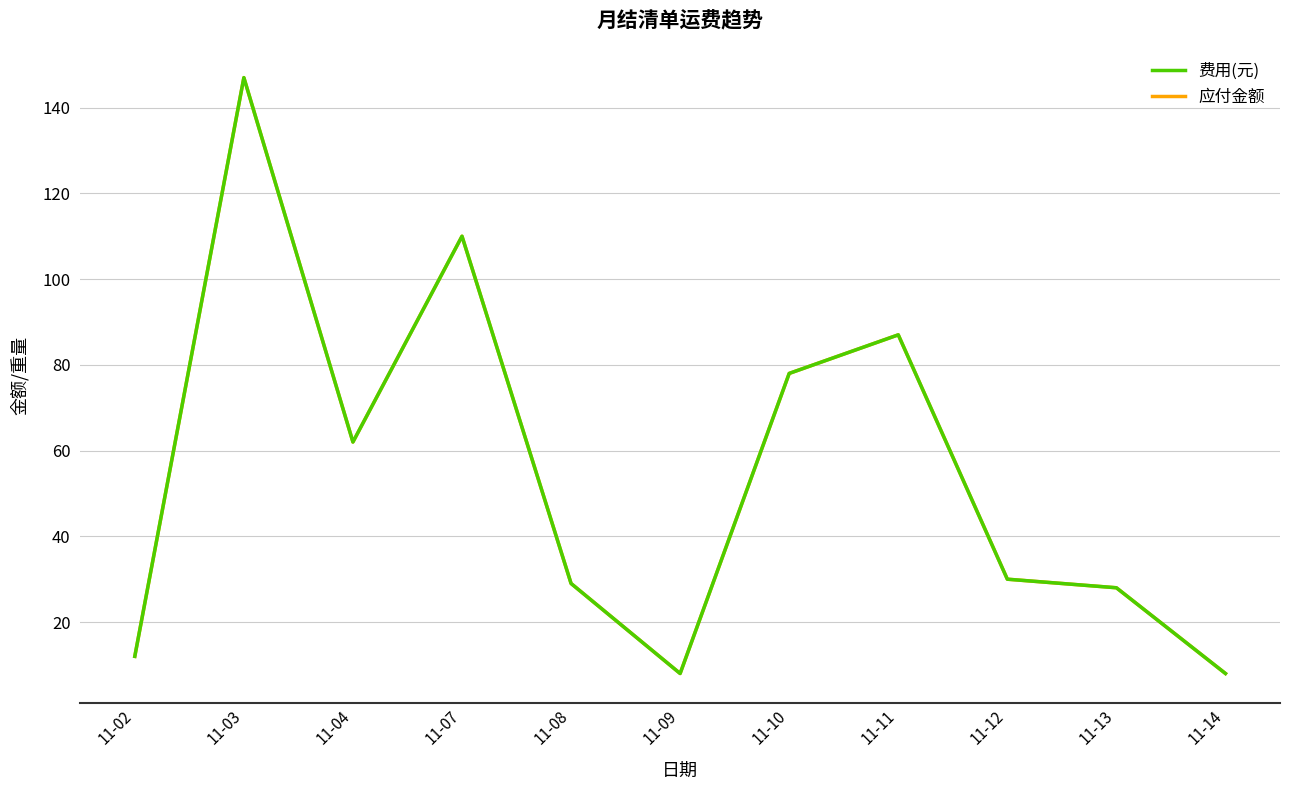

Which series changed the most between 11-03 and 11-10?

费用(元)